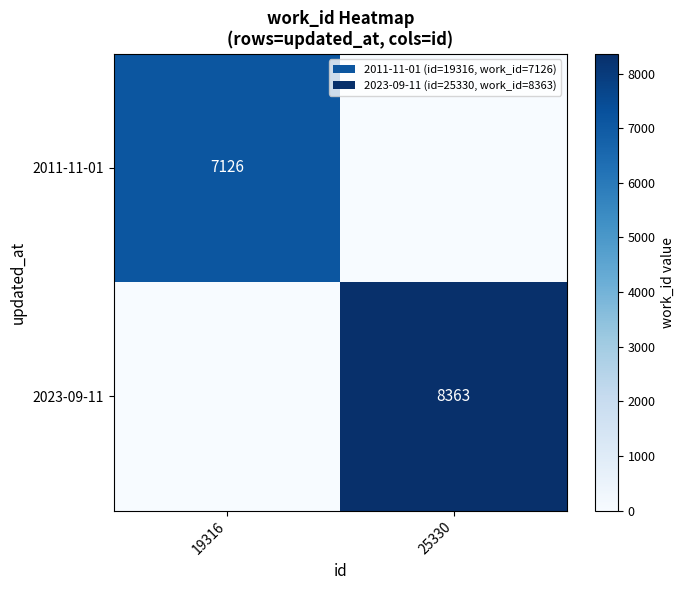

Is it true that 2011-11-01 equals 7126 at 19316?

True